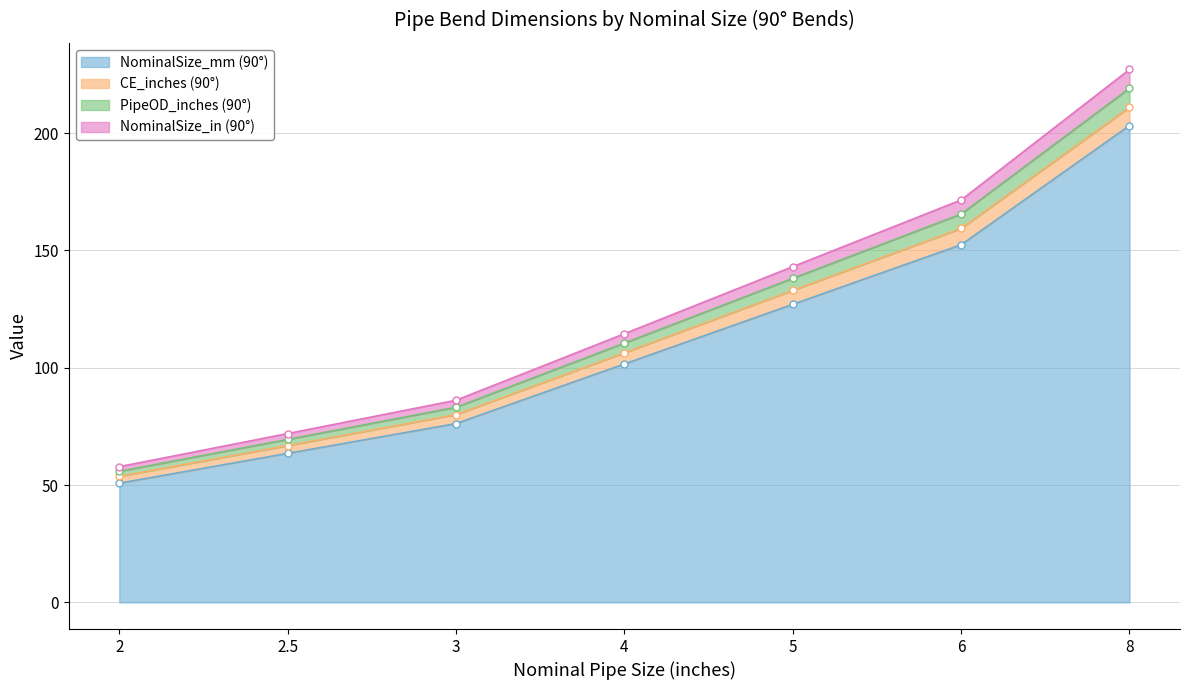

Where does the CE_inches (90°) series first go above 106?

4